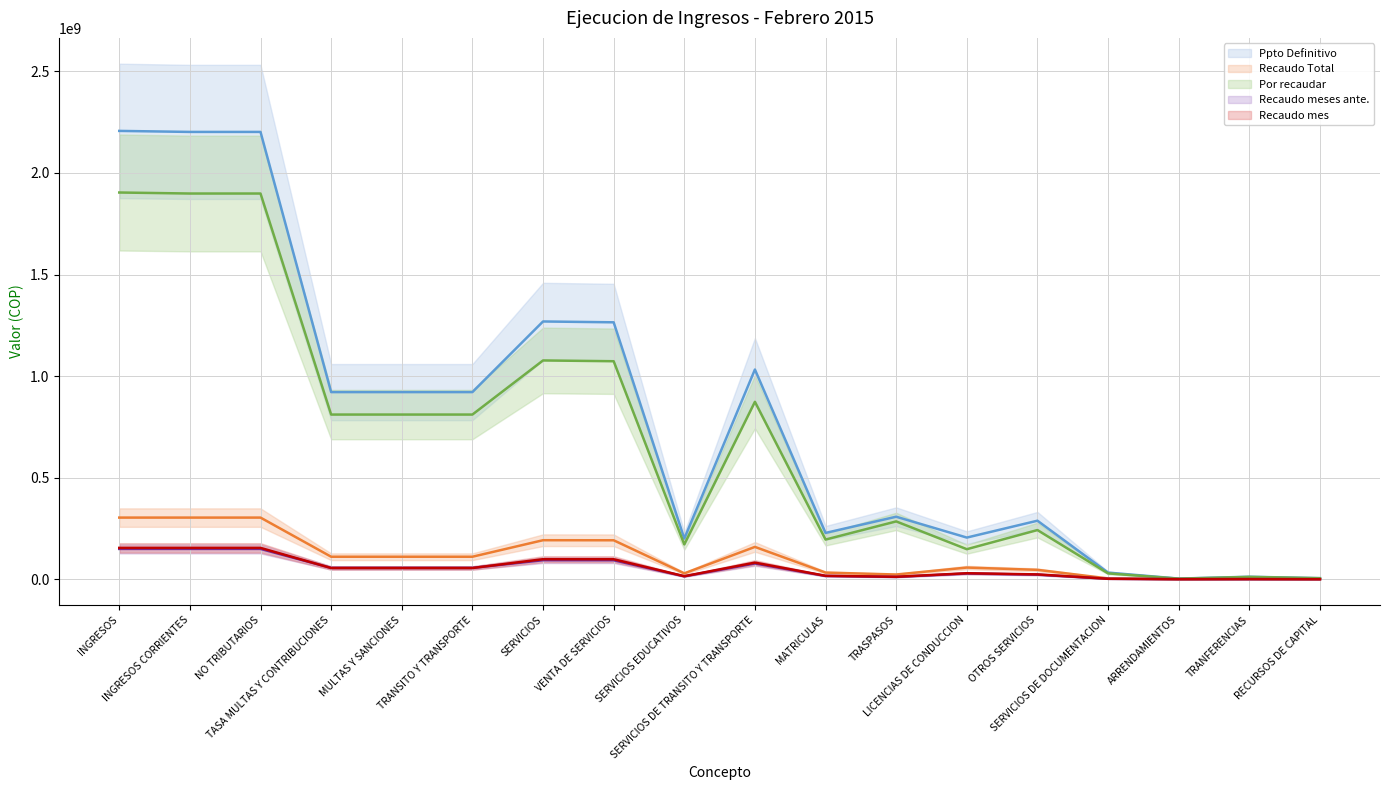

Is it true that Recaudo meses ante. equals 31043832 at OTROS SERVICIOS?

False